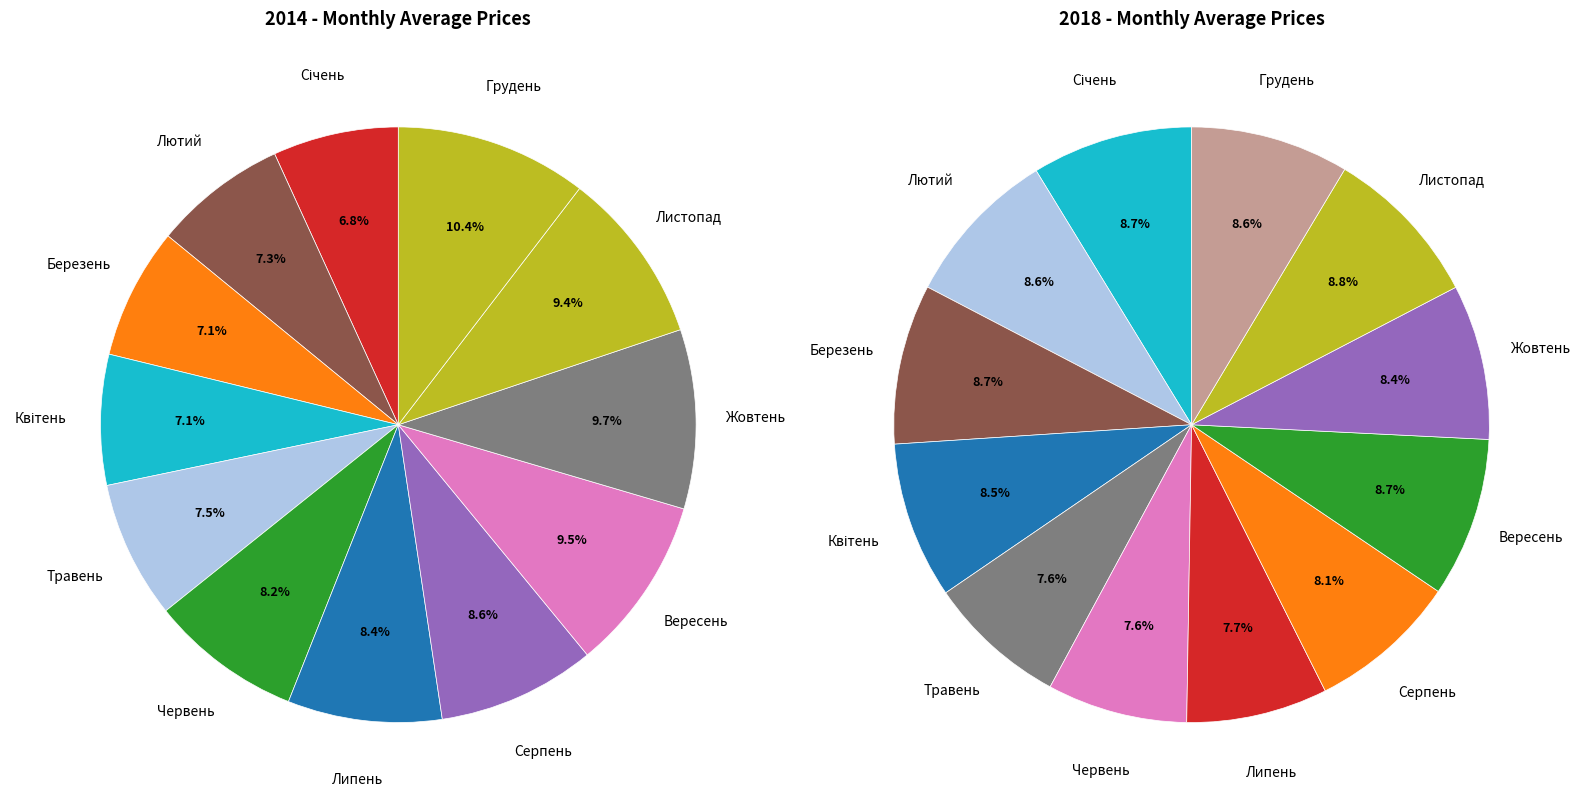

How much of the chart is everything except 10?

90.6%